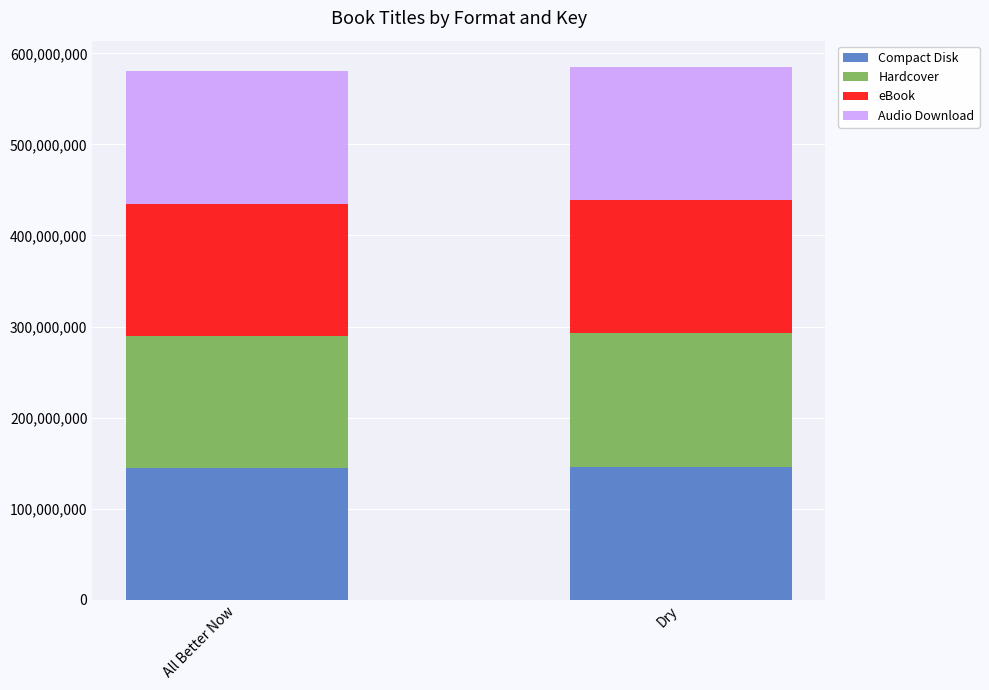

What is the minimum value for Compact Disk?

145032633